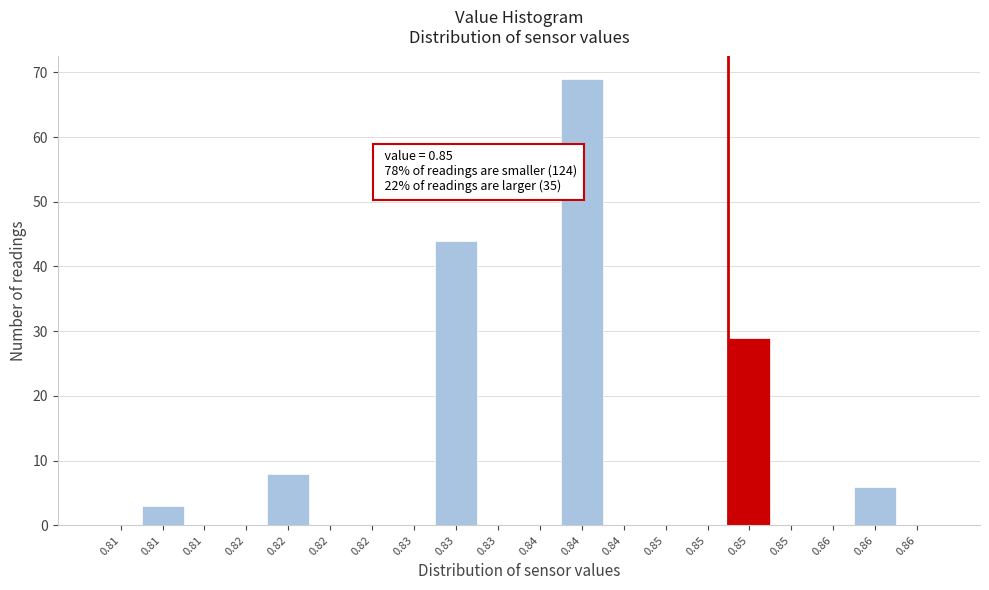

How many series are shown in this chart?

1